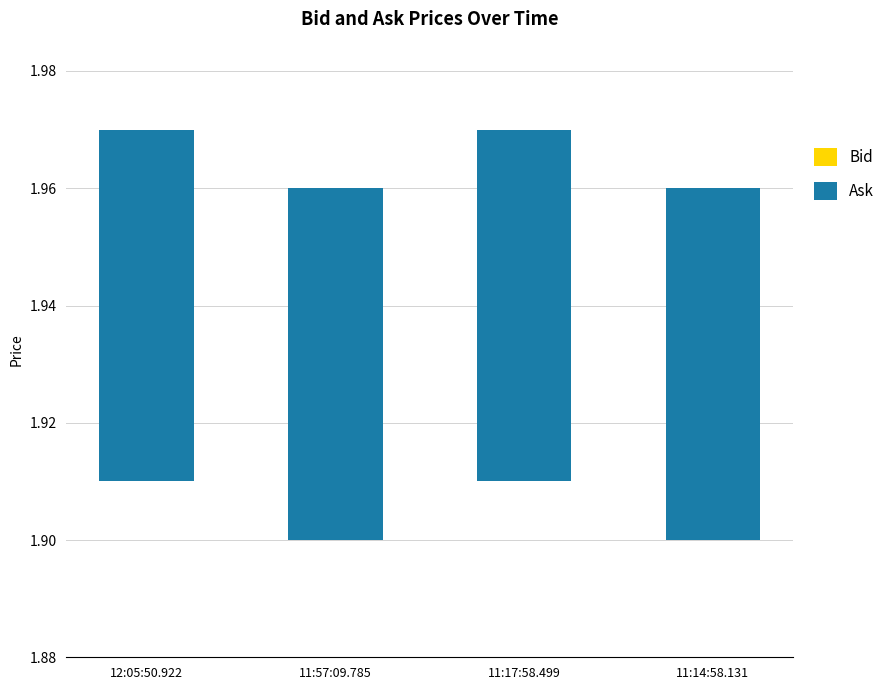

True or false: Ask has a value of 0.1 at 12:05:50.922.

True